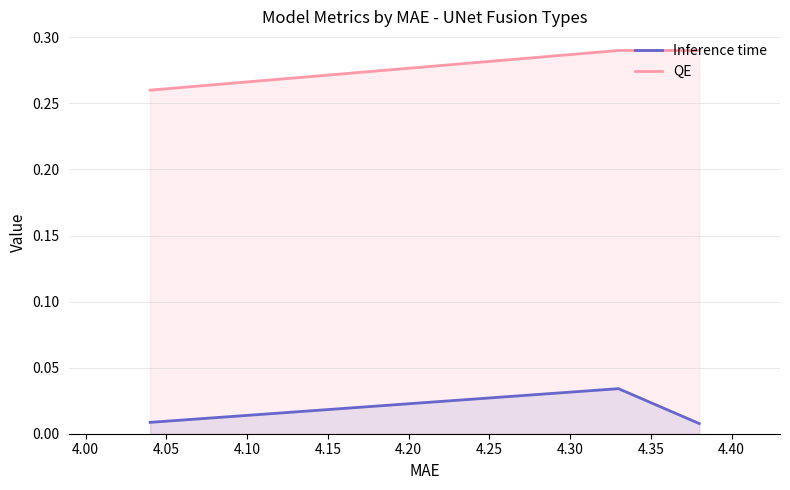

List the series in order of their peak value, lowest first.

Inference time, QE